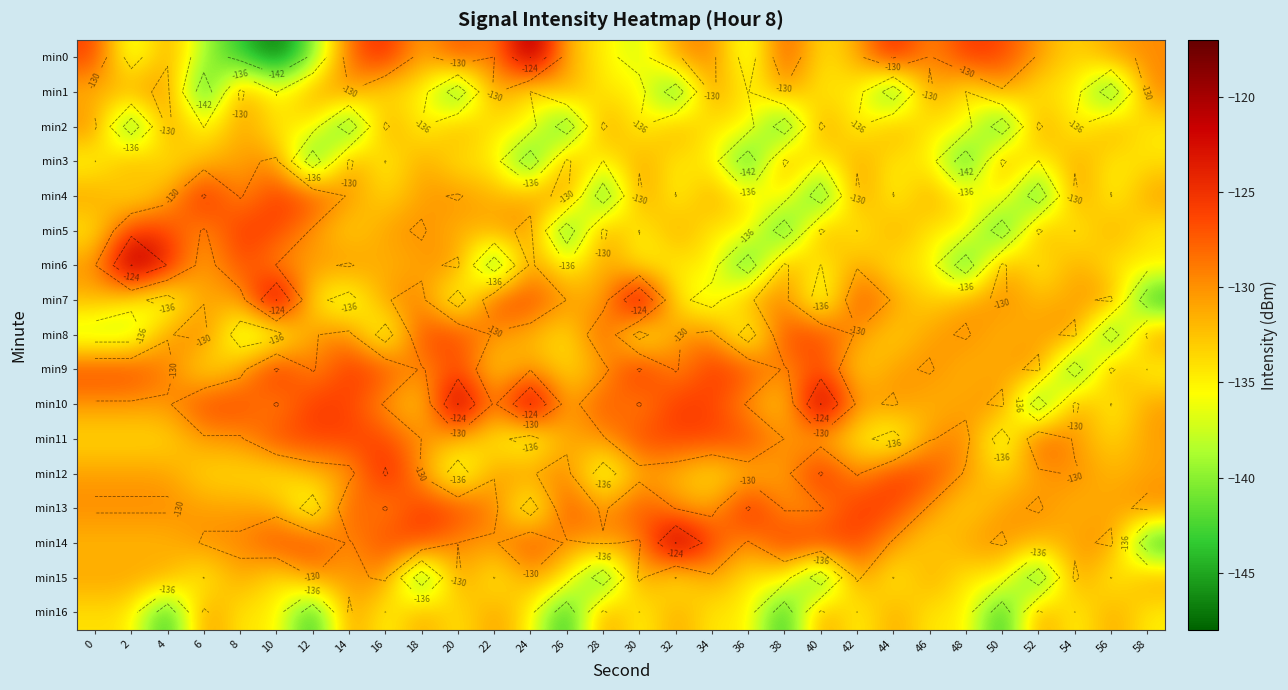

Which series has the largest total across all categories?

min10